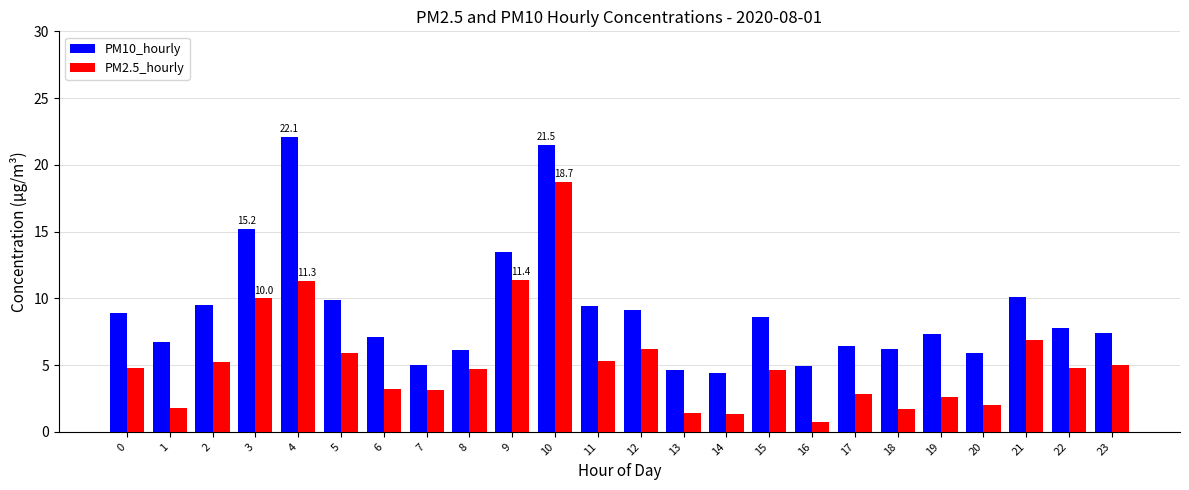

Is it true that PM10_hourly equals 8.9 at 0?

True